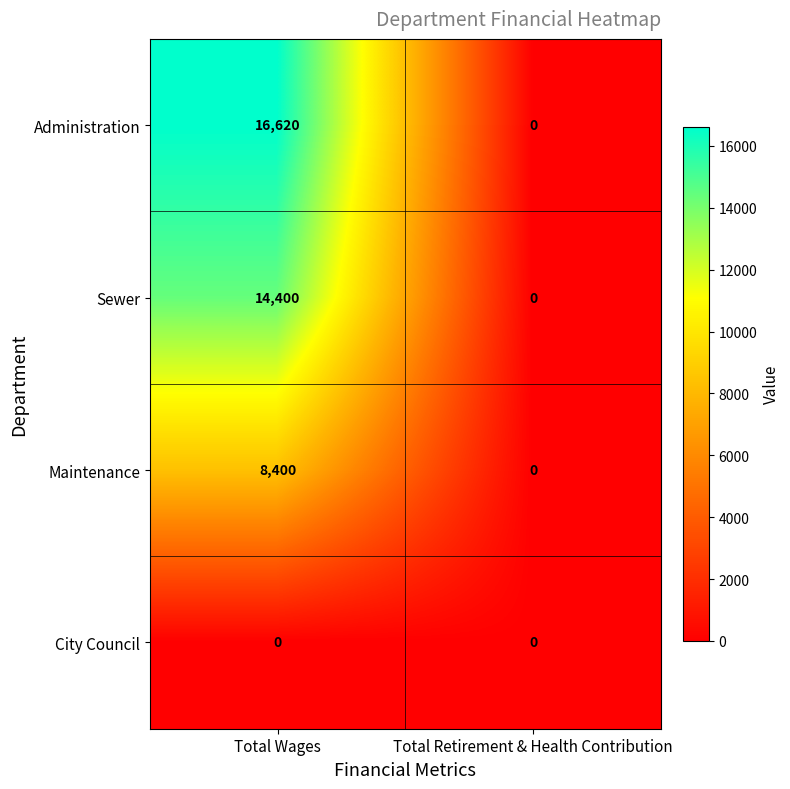

What is the sum of all Administration values?

16620